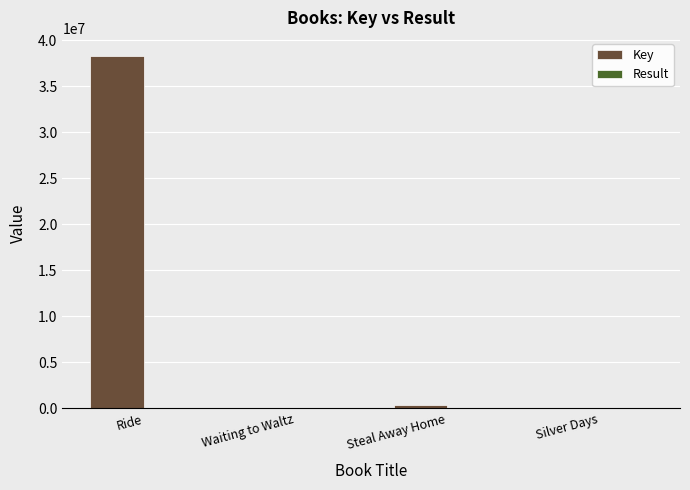

The value of Key at Waiting to Waltz is 6642. True or false?

True